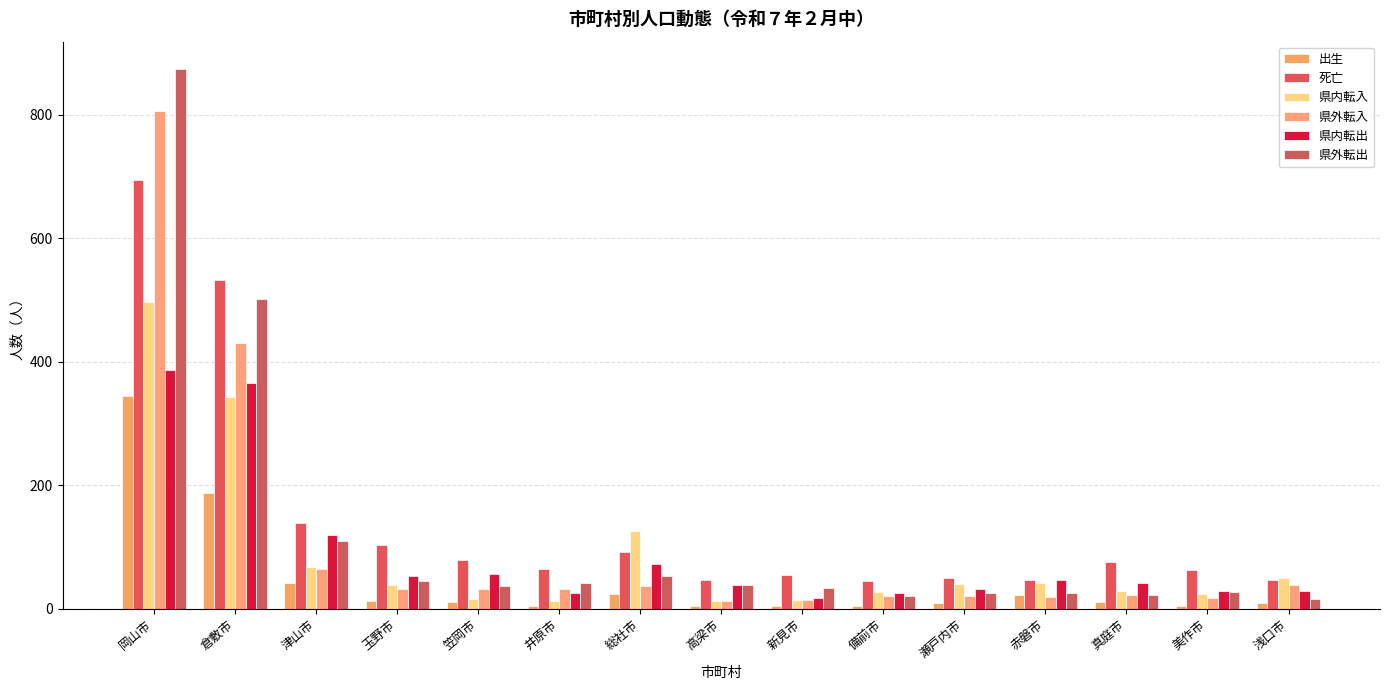

Which category has the highest value across all series?

岡山市